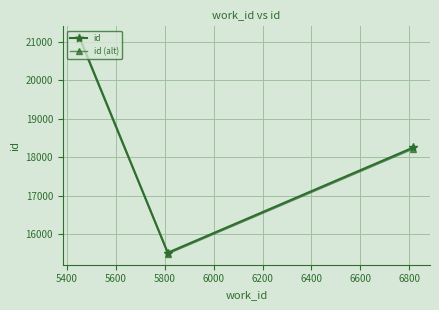

What is the maximum value shown in the chart?

21113.0